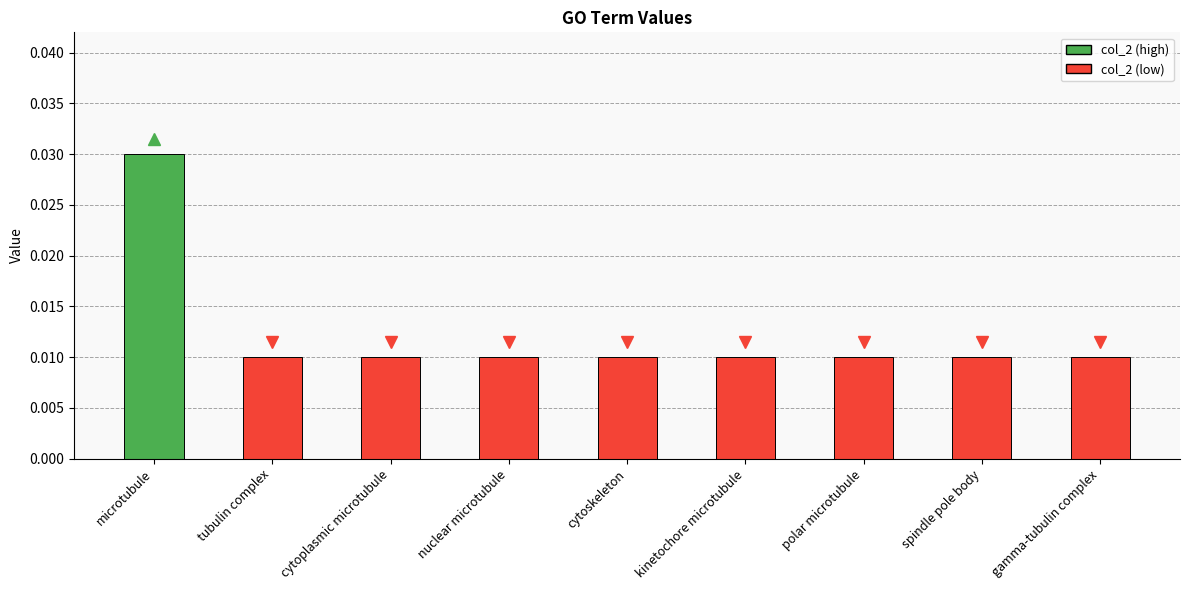

Between cytoplasmic microtubule and microtubule, which is larger?

microtubule